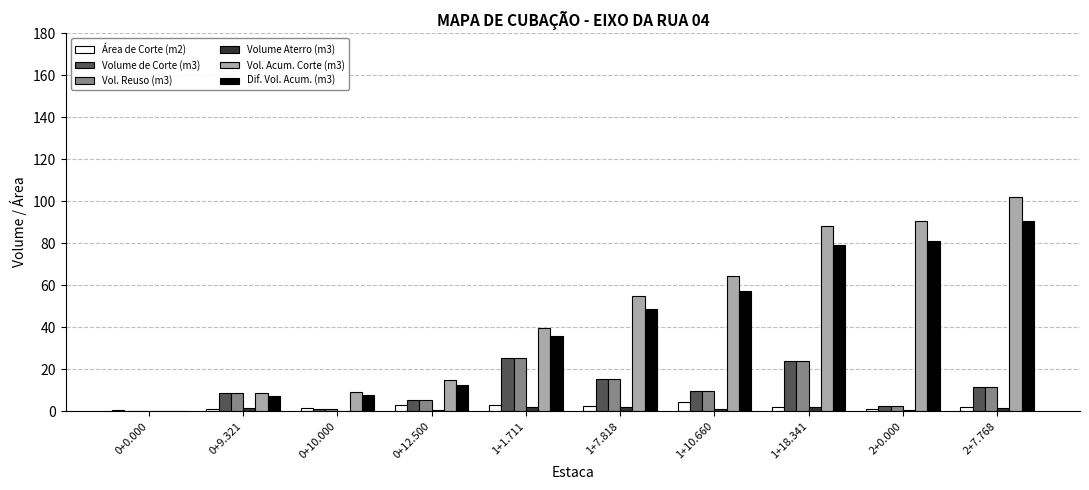

Which series has the widest spread of values?

Vol. Acum. Corte (m3)